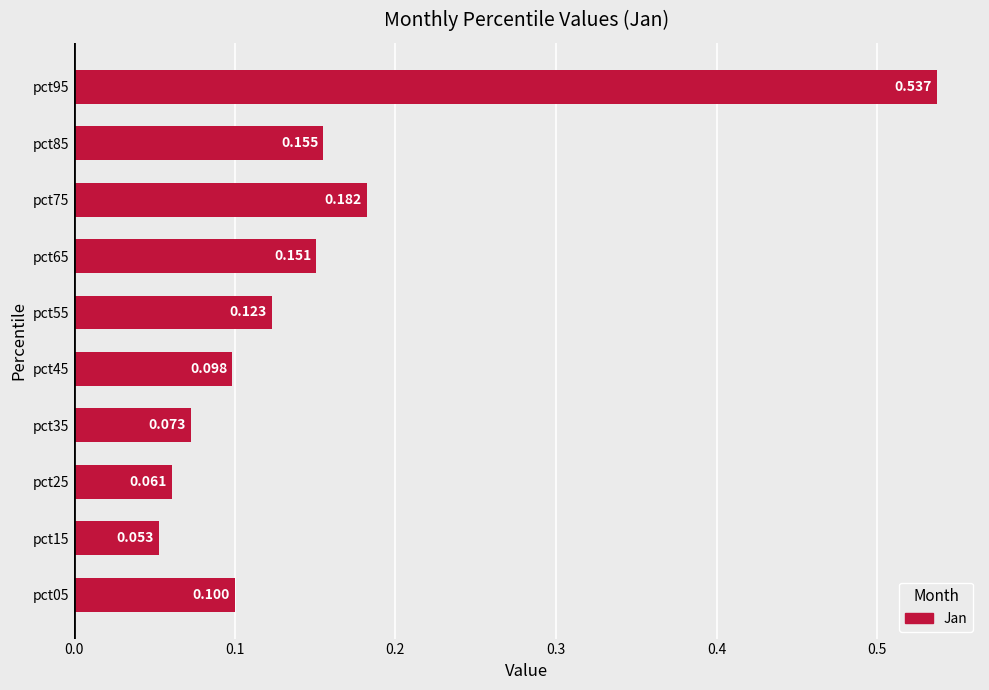

Are the bars horizontal?

Yes